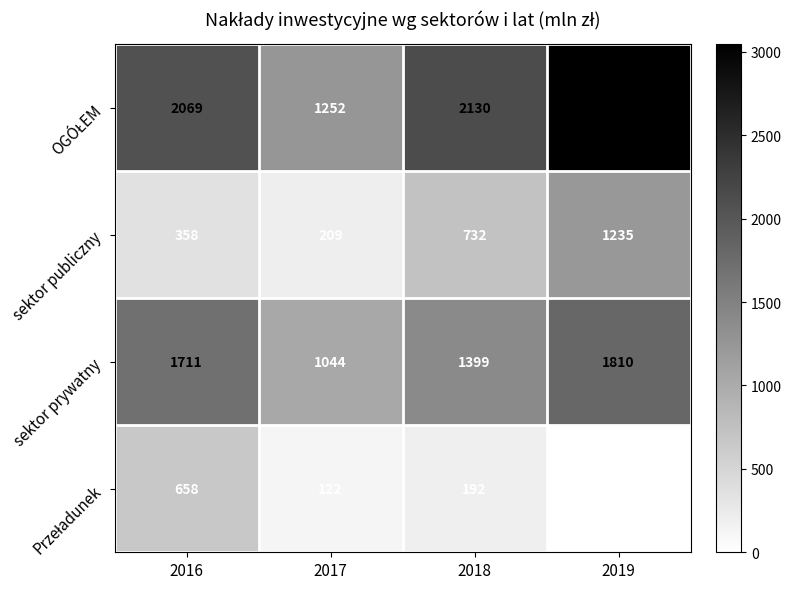

Where is sektor publiczny nearest to the value 722?

2018